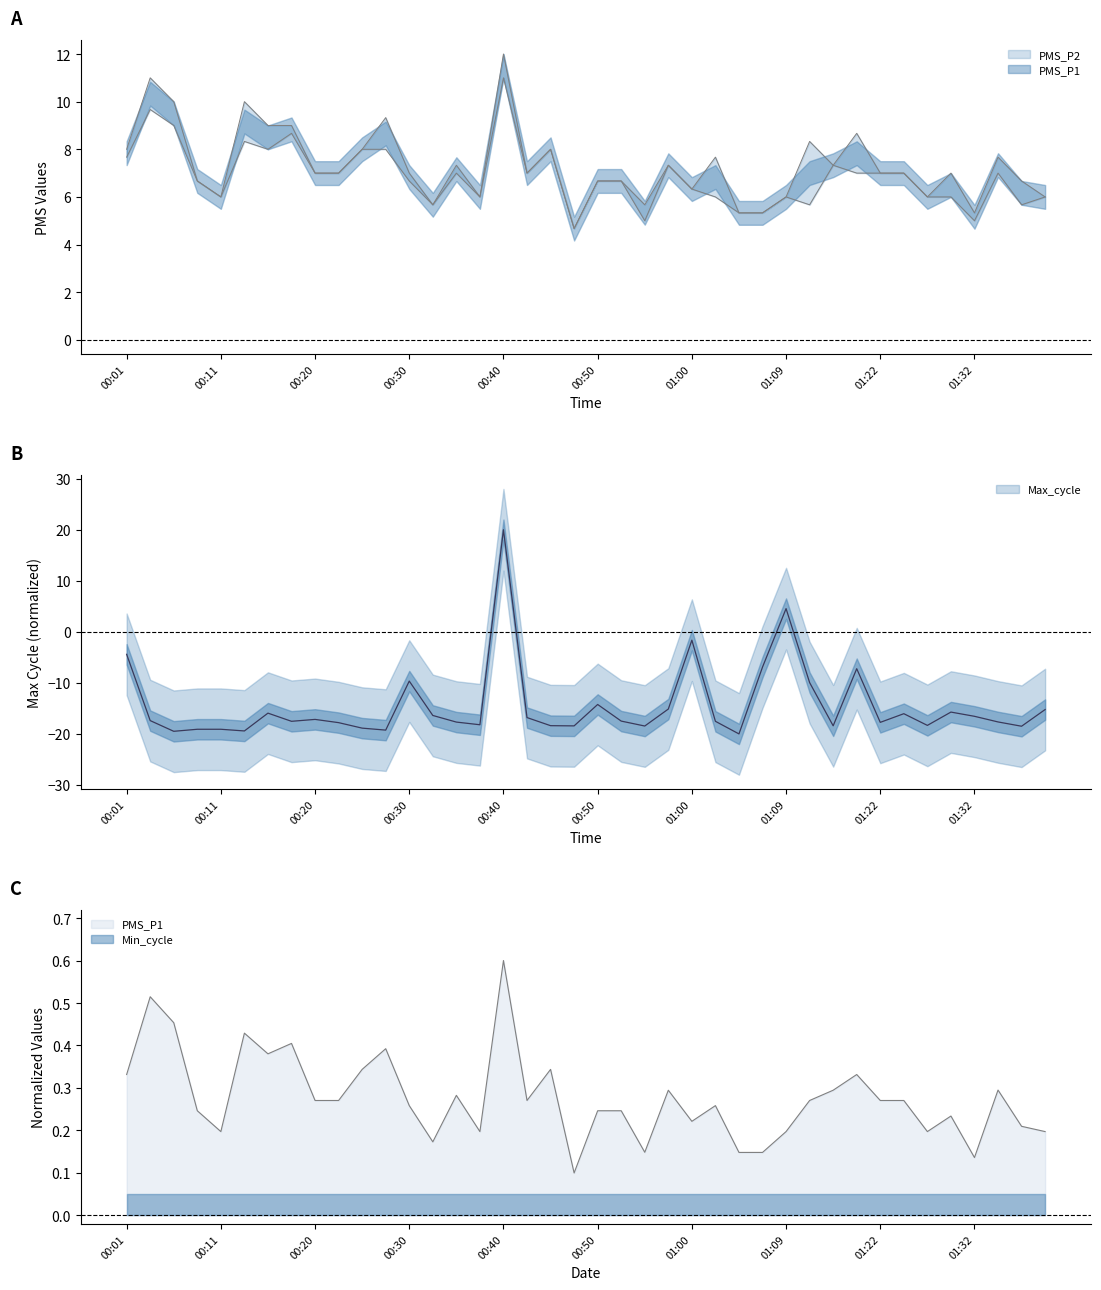

The PMS_P1 series shows 4.6 at 00:06. True or false?

False